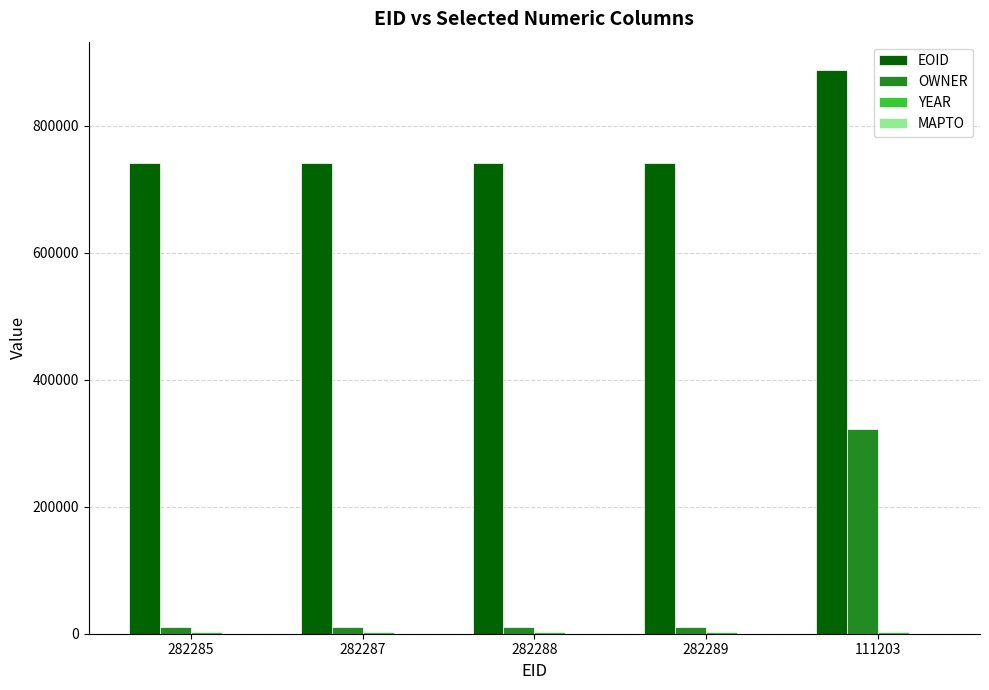

True or false: EOID has a value of 741441 at 282285.

True